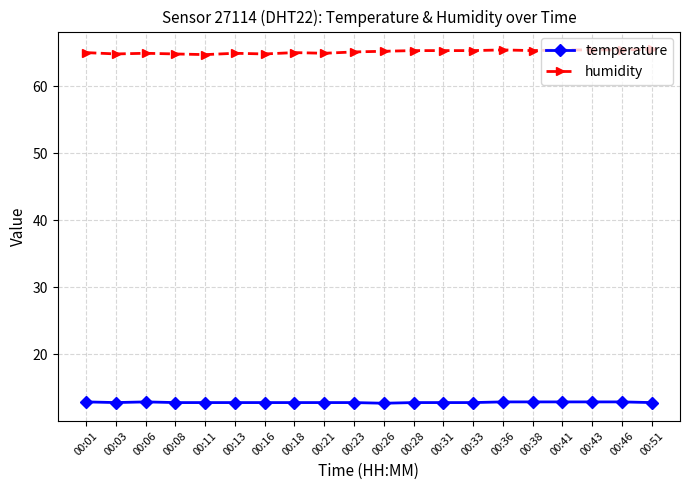

True or false: humidity has more than 0 interior local peaks.

True